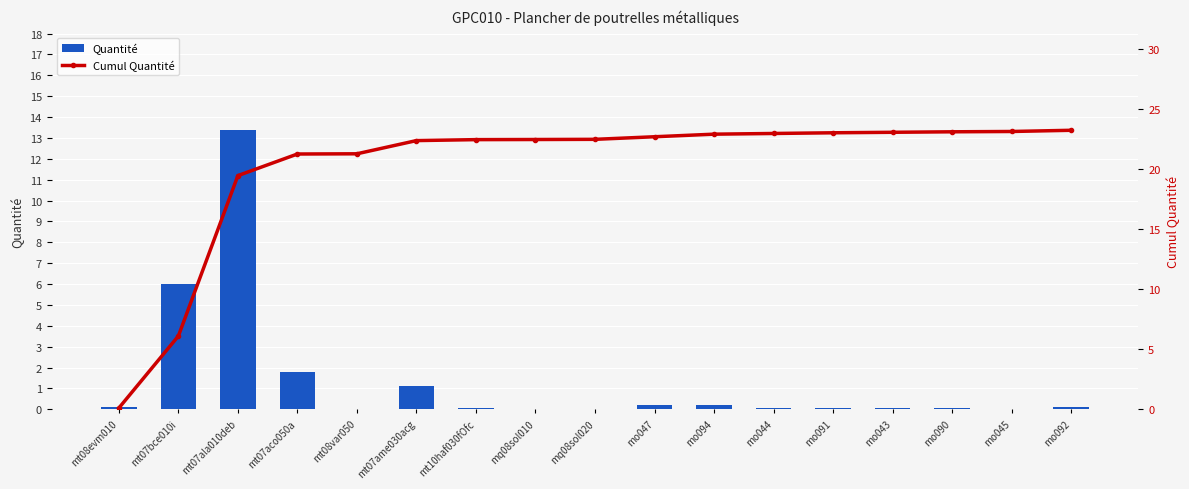

What is the average value of the Cumul Quantité series?

20.1